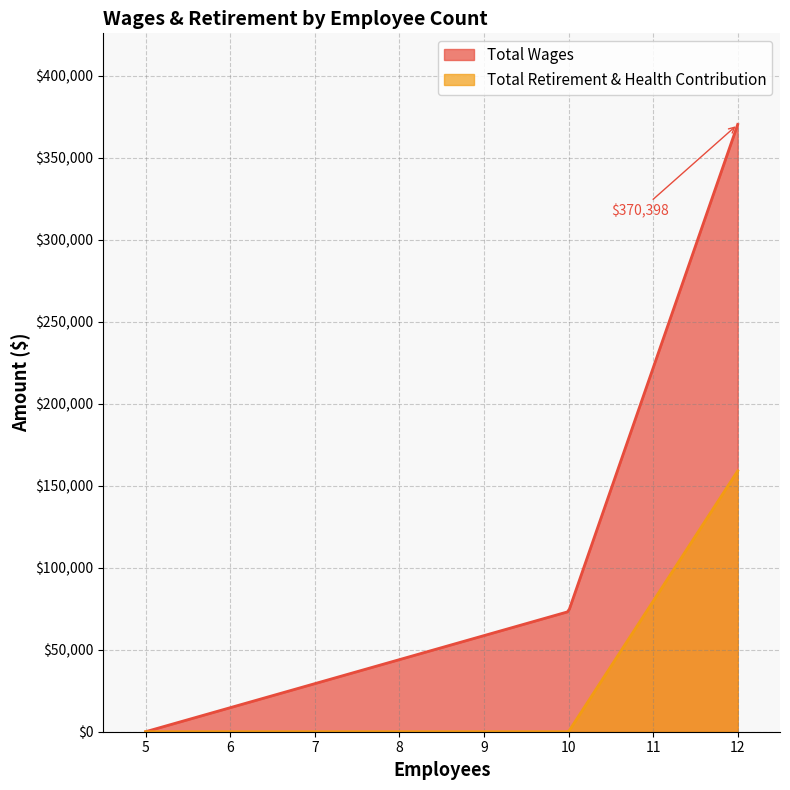

The value of Total Retirement & Health Contribution at 5 is 0. True or false?

True